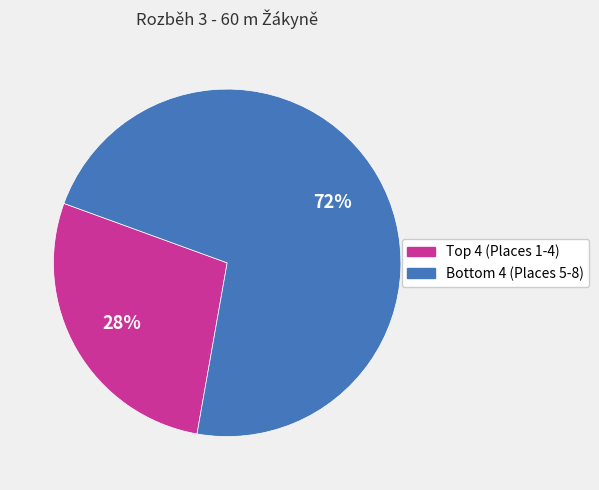

To the nearest percent, what is the average slice percentage?

50%